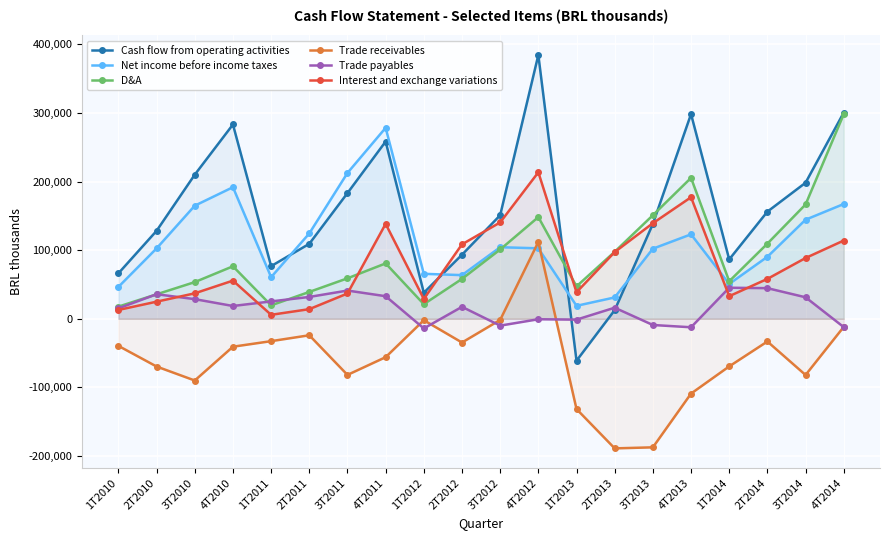

How many intersections are there between Trade payables and Interest and exchange variations?

5